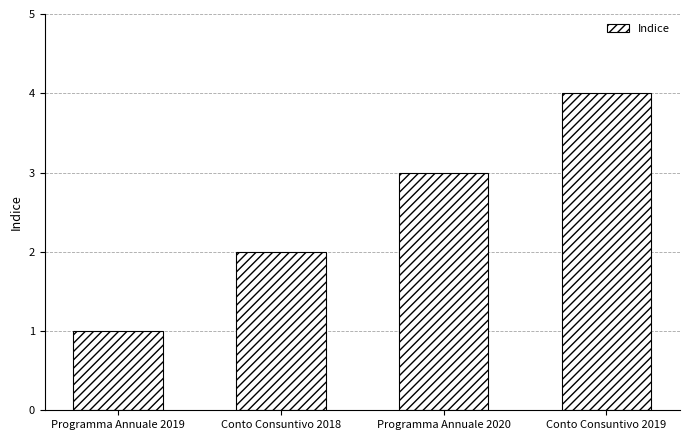

What position from the right is Programma Annuale 2019?

4